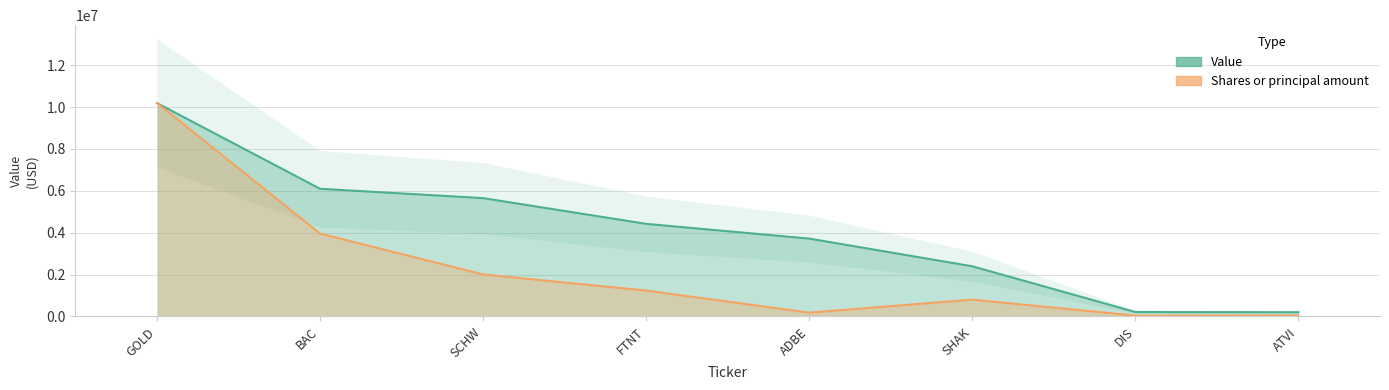

What is the sum of the Shares or principal amount values at DIS and SHAK?

840181.7